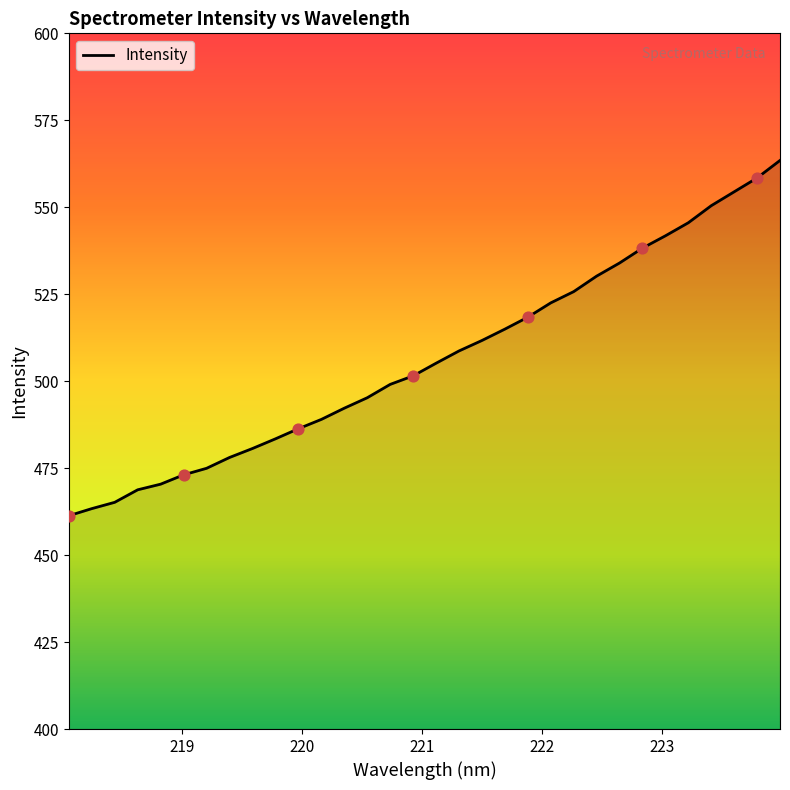

What is the smallest value displayed?

461.3